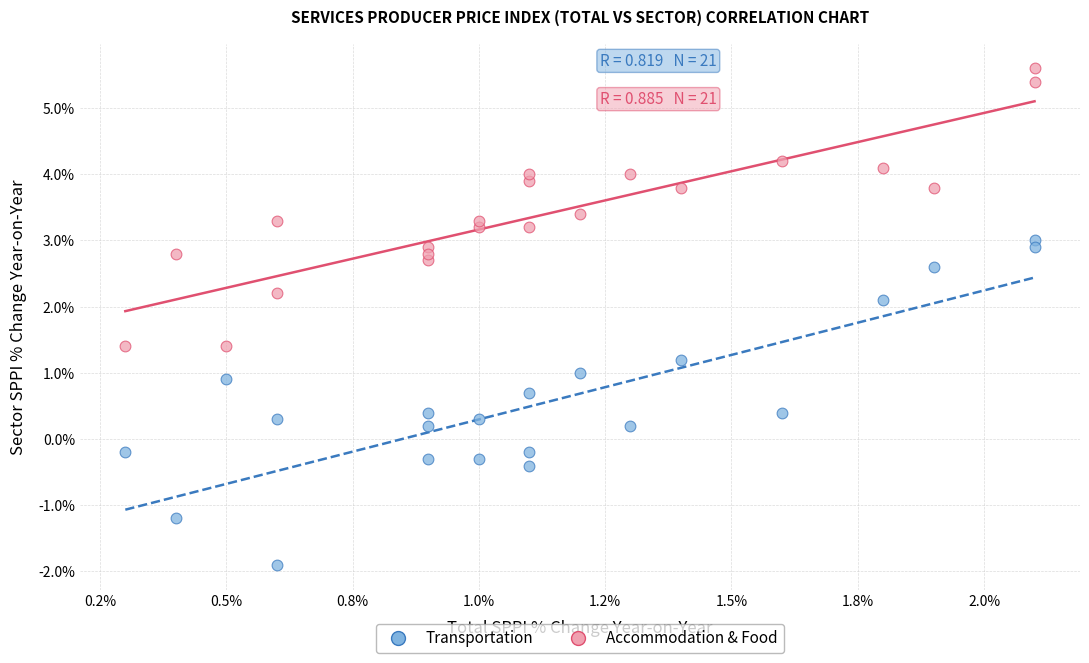

Across all data points, what is the range of Y values (max minus min)?

7.5